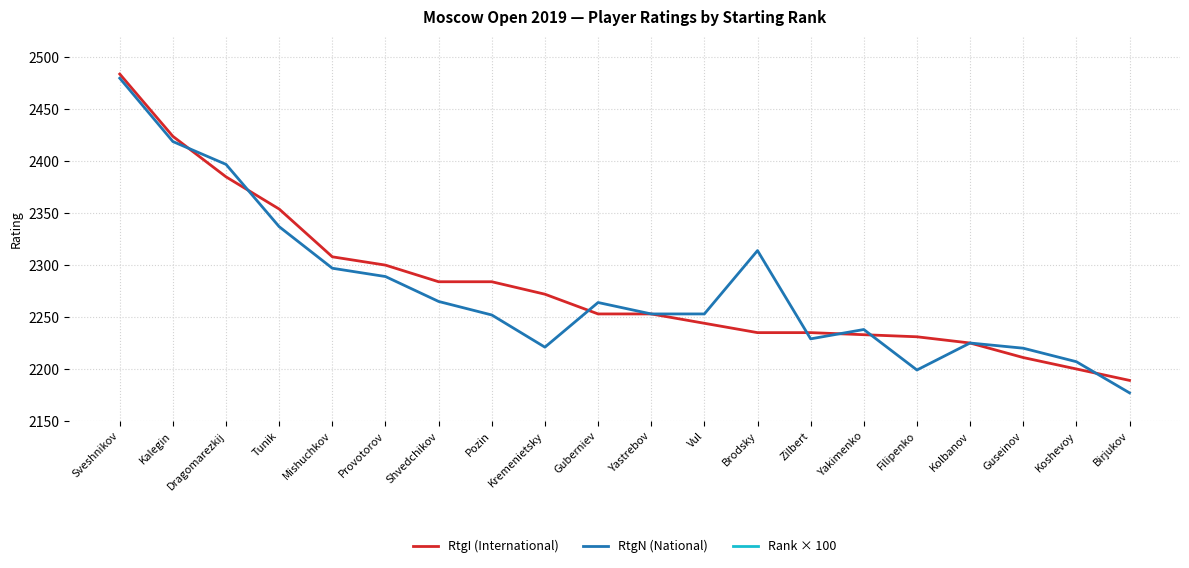

What position from the right is Kremenietsky?

12